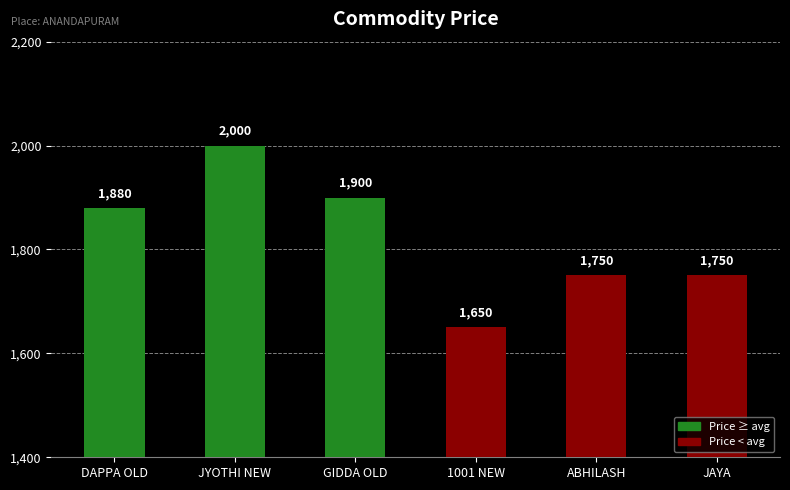

What is the label of the 3rd bar from the right?

1001 NEW